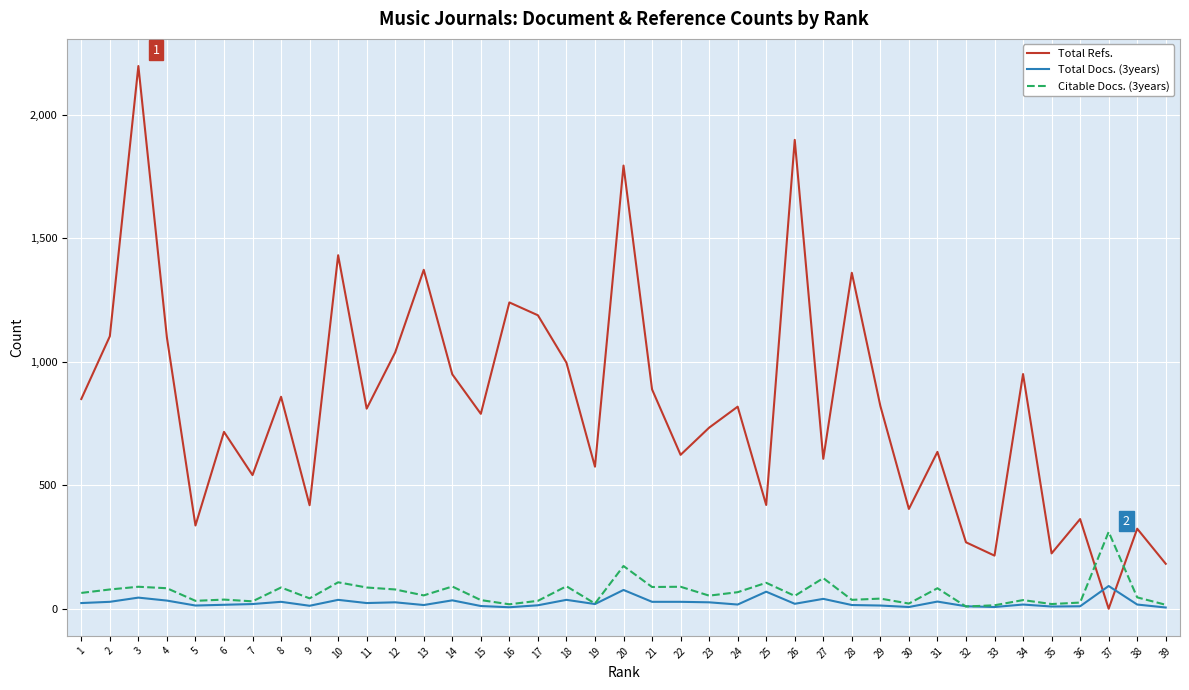

What are all the series names shown in the legend?

Total Refs., Total Docs. (3years), Citable Docs. (3years)